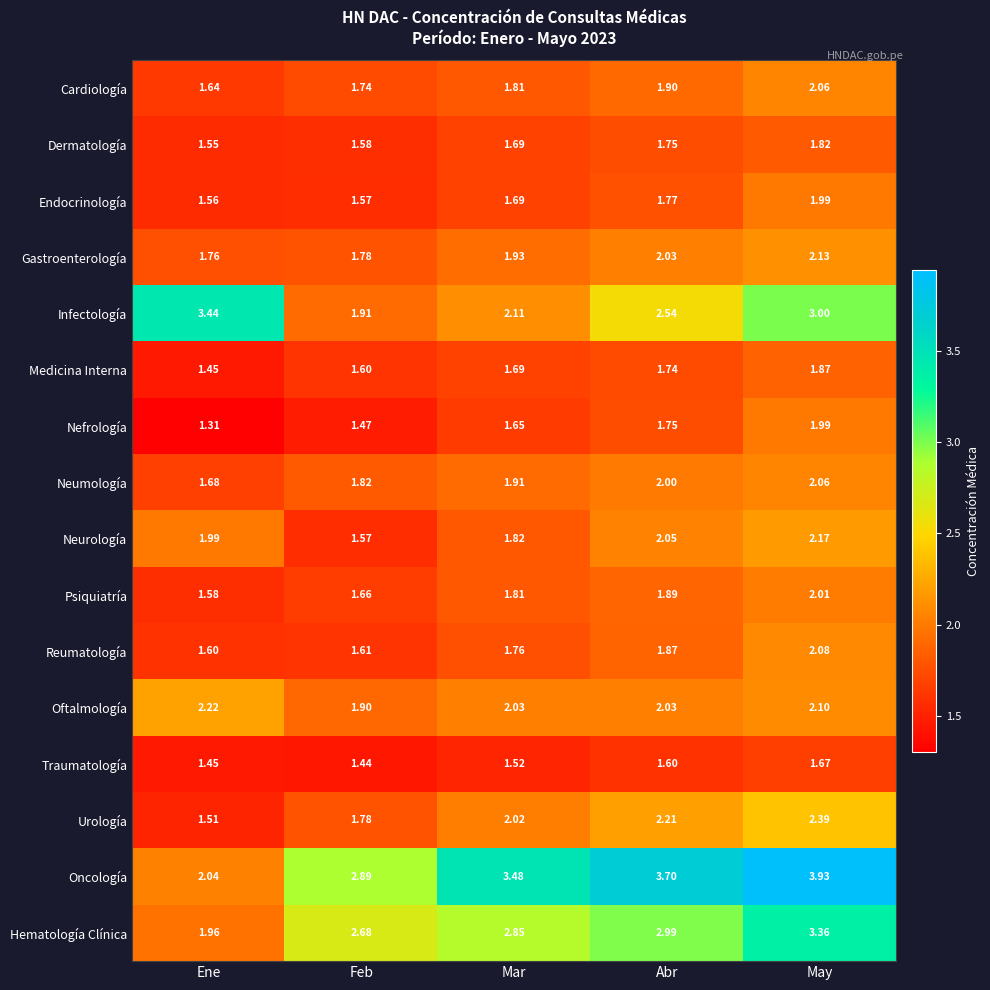

List the labels in order of Cardiología value, largest first.

May, Abr, Mar, Feb, Ene